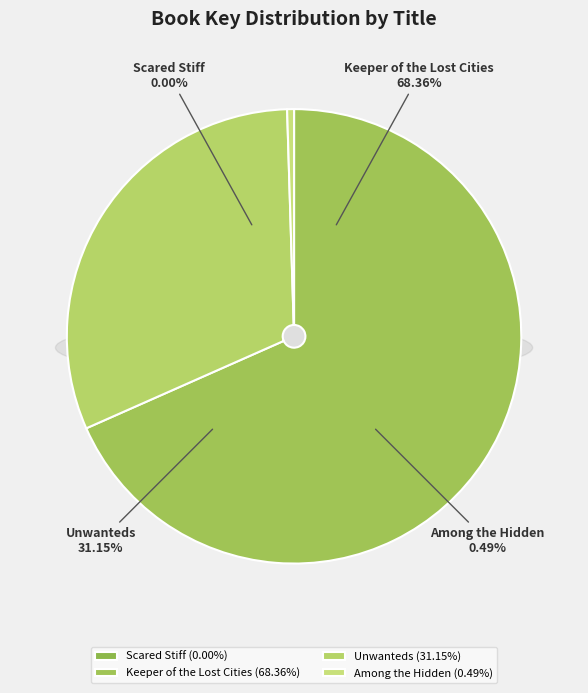

Is it true that Keeper of the Lost Cities is 53% of the pie?

False